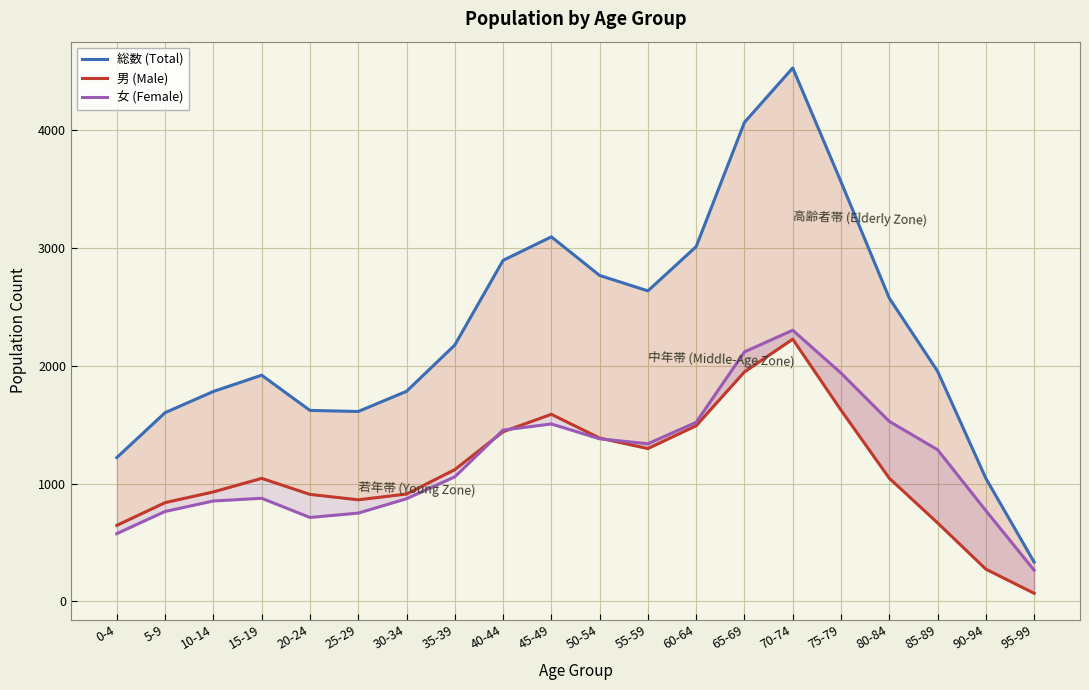

How many data points in 男 (Male) are above 1046?

9